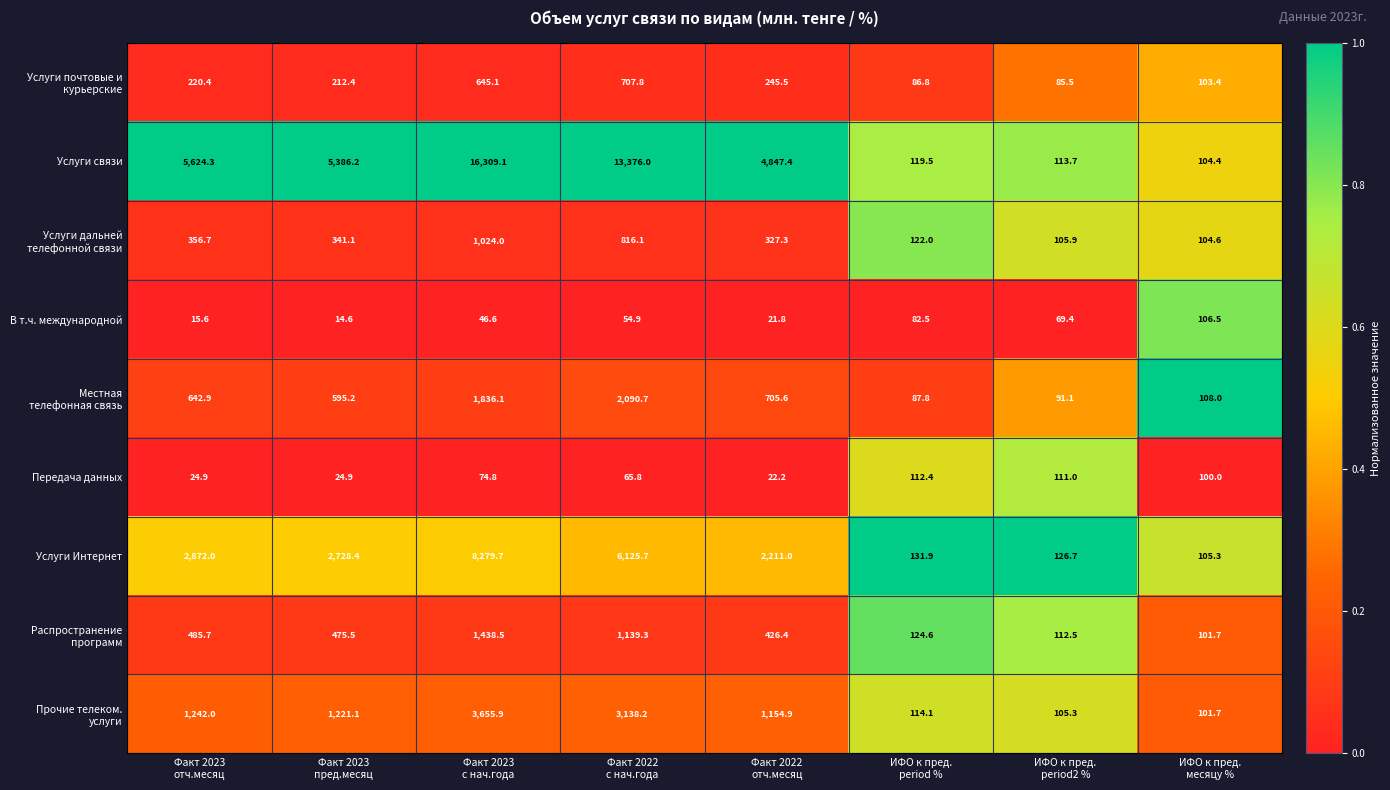

Which series has the largest total across all categories?

Услуги связи